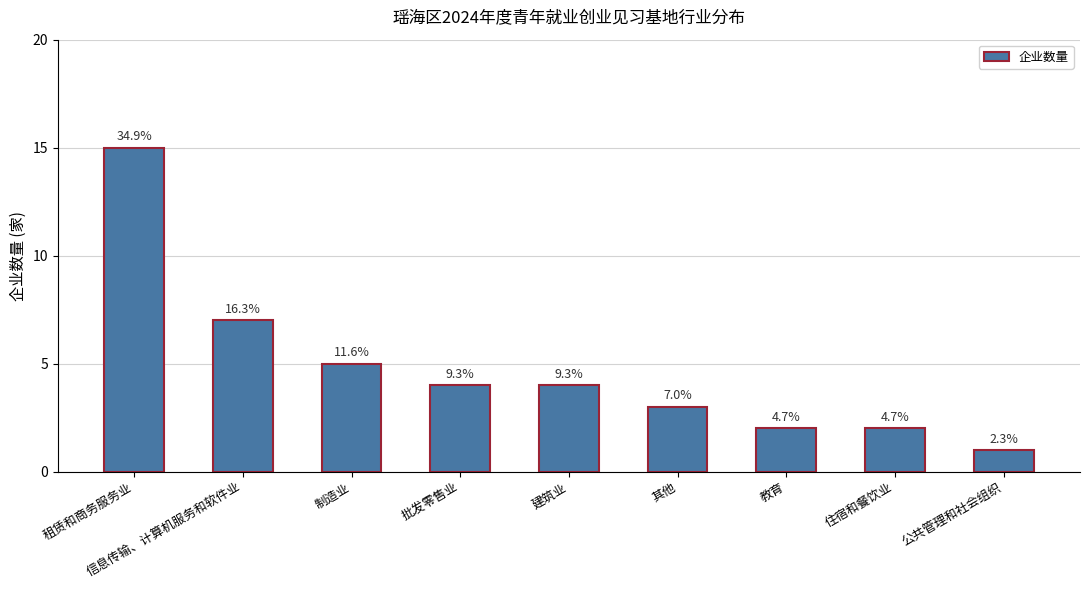

Approximately how many times larger is the value at 住宿和餐饮业 compared to 其他?

0.7